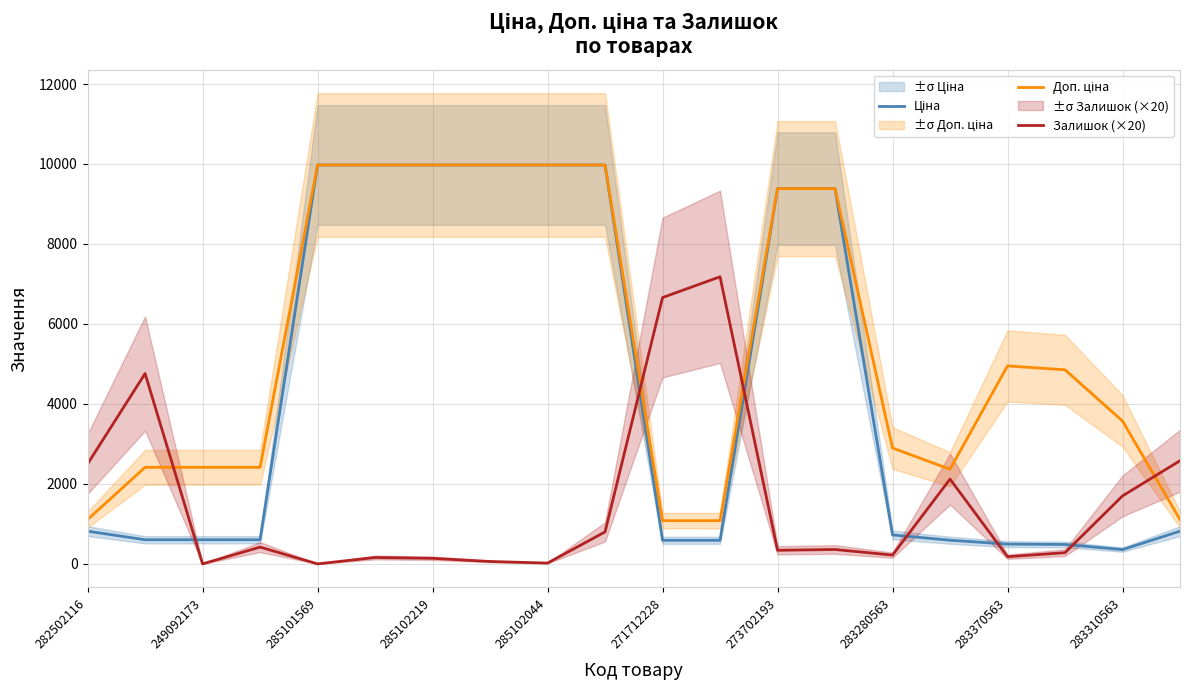

Which series has the widest spread of values?

Ціна